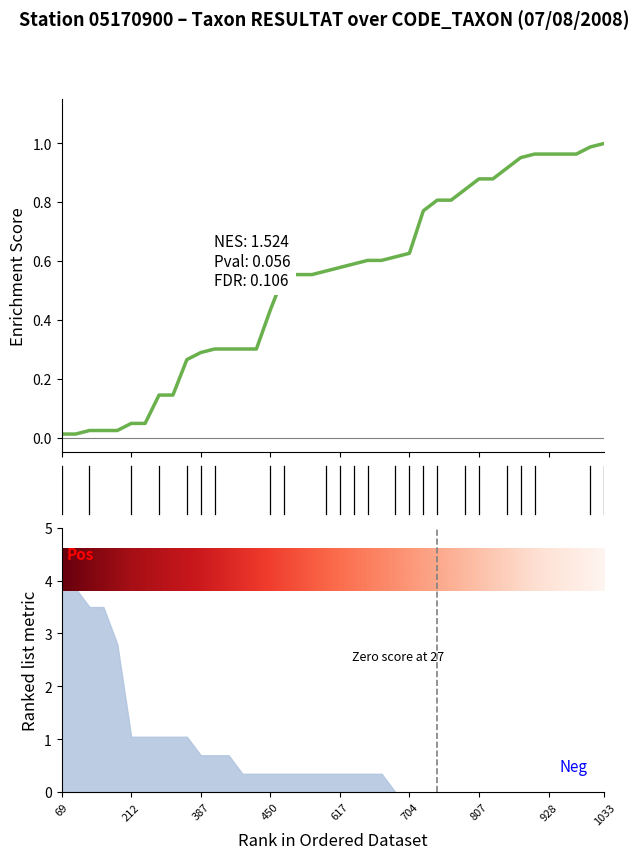

The value at 0 is 0.0. True or false?

False